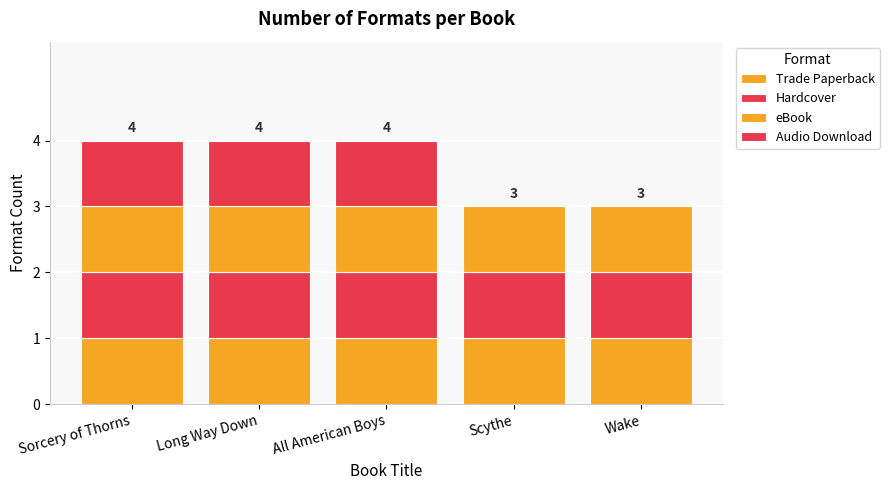

What is the approximate value of Trade Paperback at Wake?

1